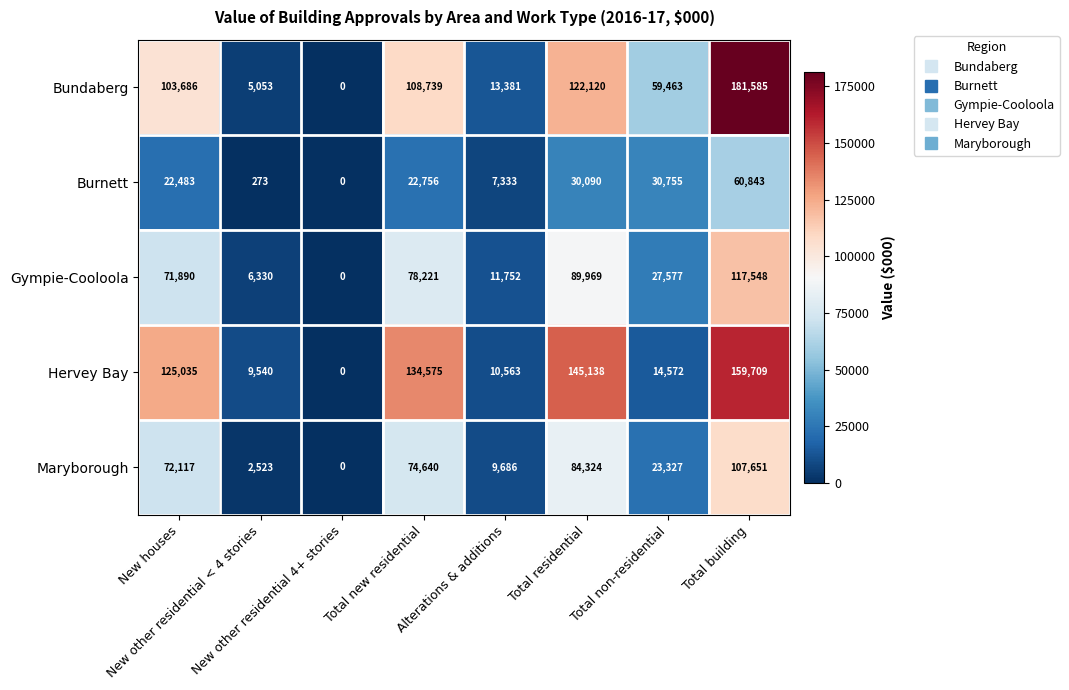

Which series has the largest total across all categories?

Hervey Bay